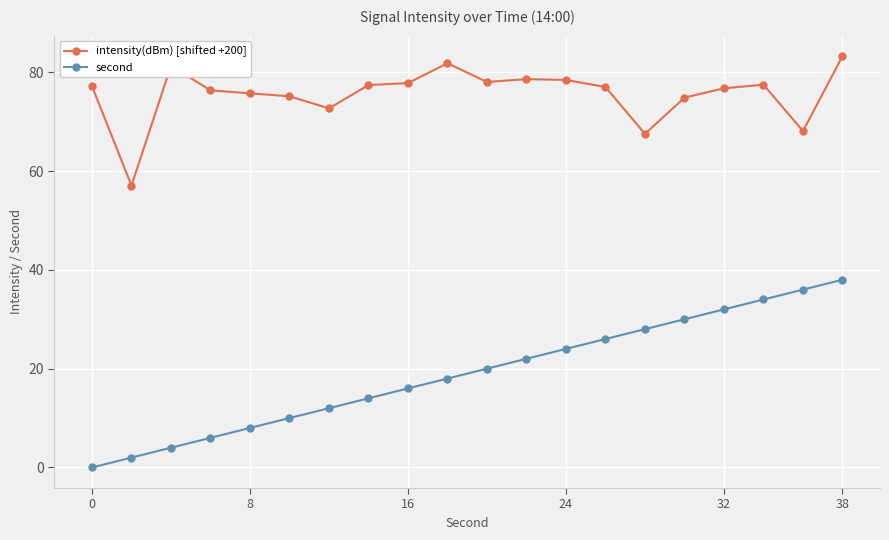

What are all the series names shown in the legend?

intensity(dBm) [shifted +200], second